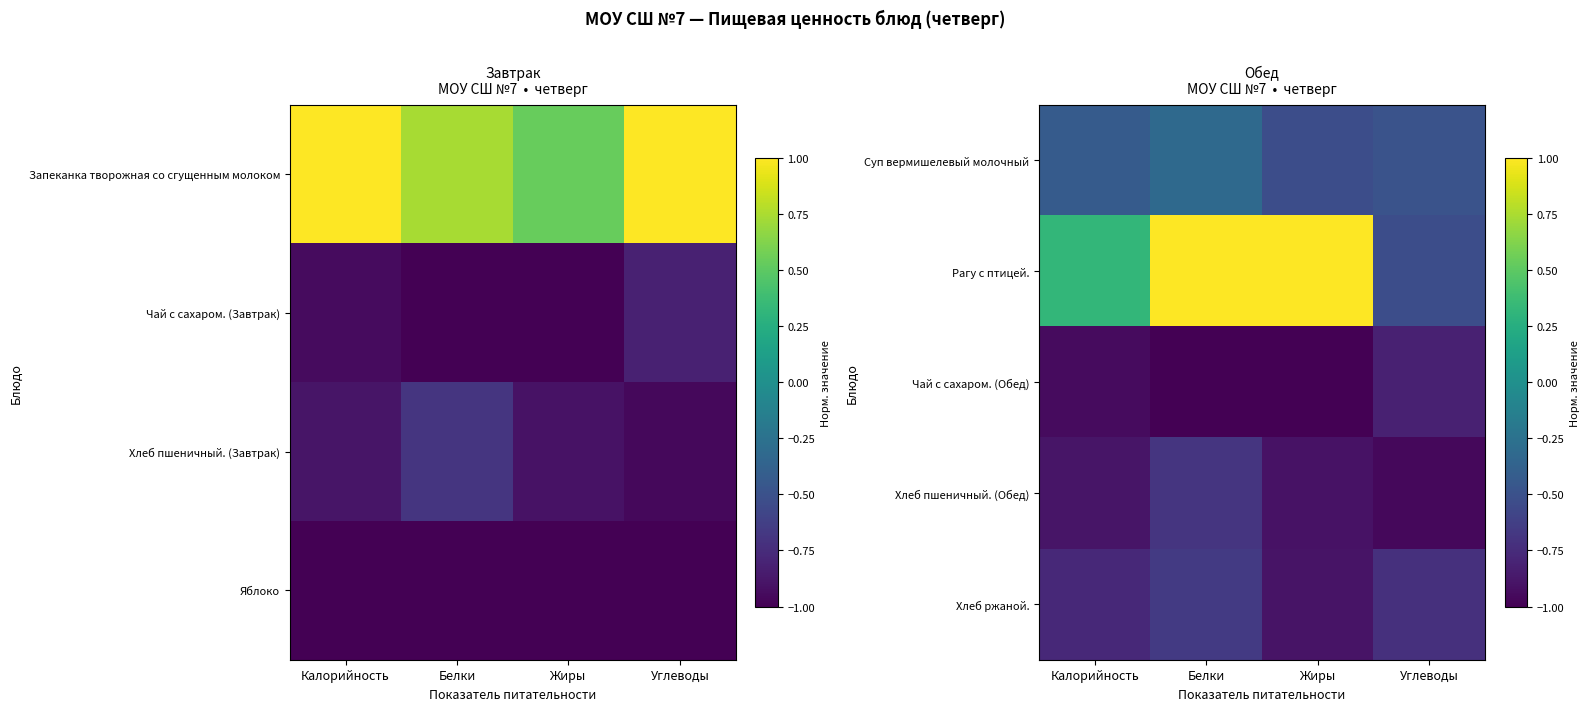

What is the highest value of the Суп вермишелевый молочный series?

-0.3